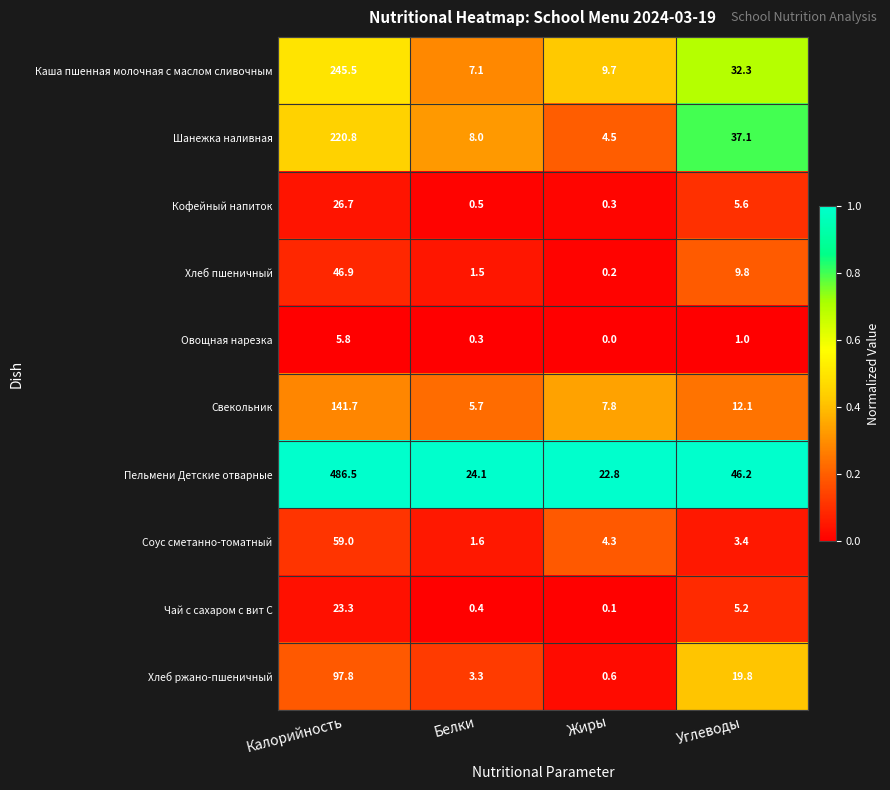

Is it true that Соус сметанно-томатный equals 4.3 at Жиры?

True